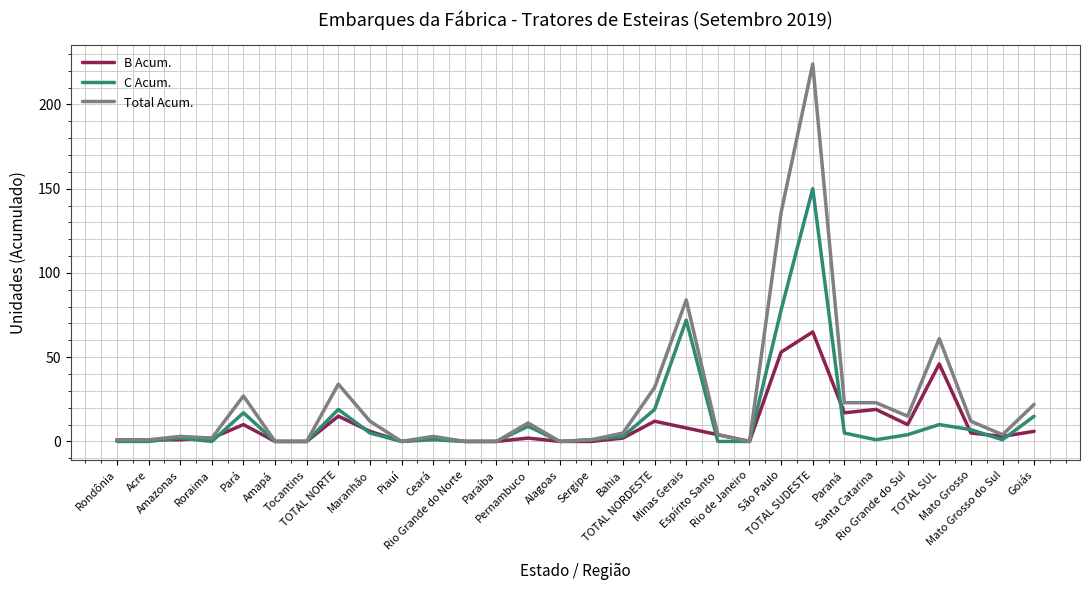

Count the number of categories in the chart.

30